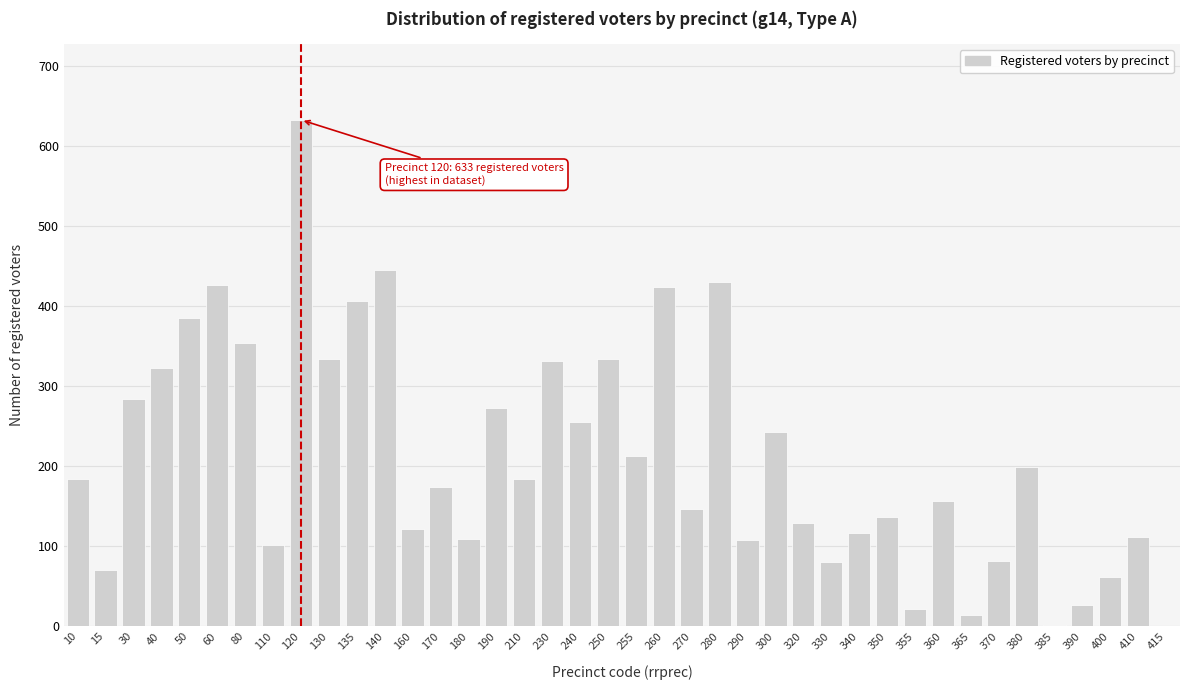

What is the sum of all values?

8431